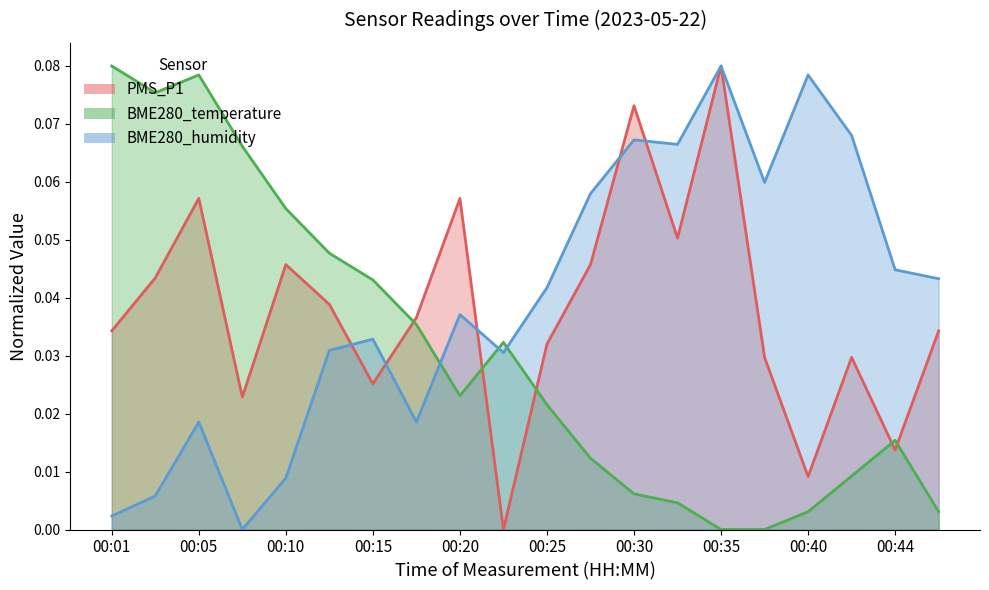

True or false: BME280_humidity has more than 0 points higher than both neighbors.

True